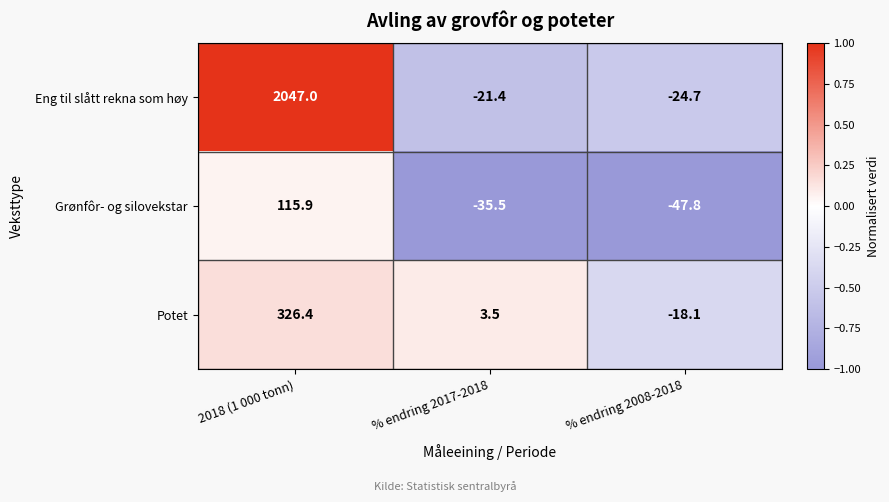

What is the average value of the Eng til slått rekna som høy series?

667.0